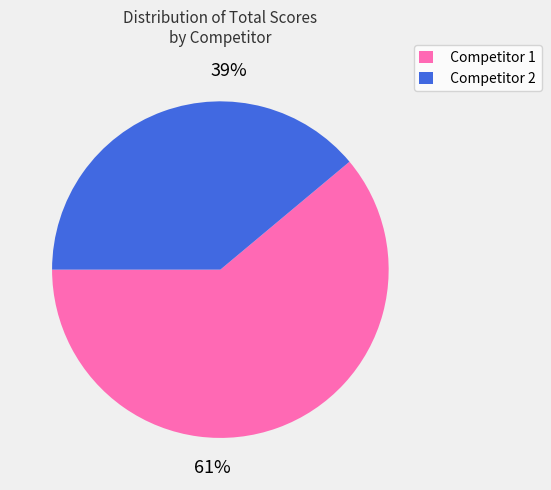

To the nearest percent, what percentage of the pie is Competitor 2?

39%